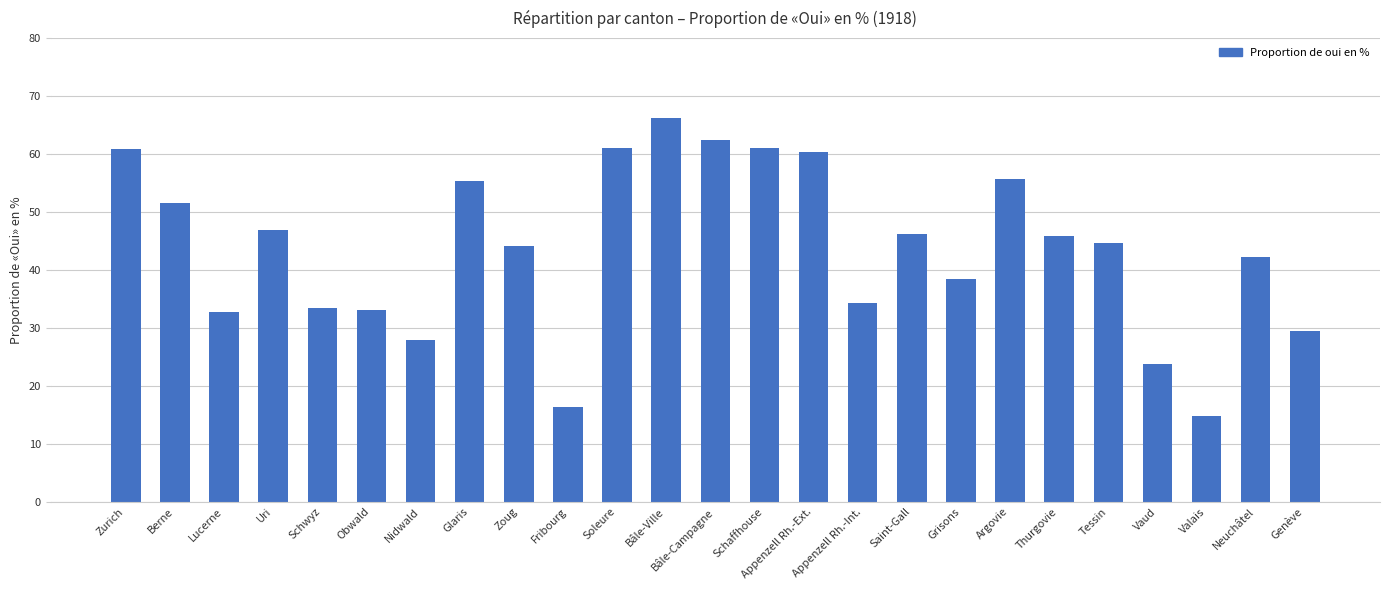

At which label is the value closest to 40?

Grisons